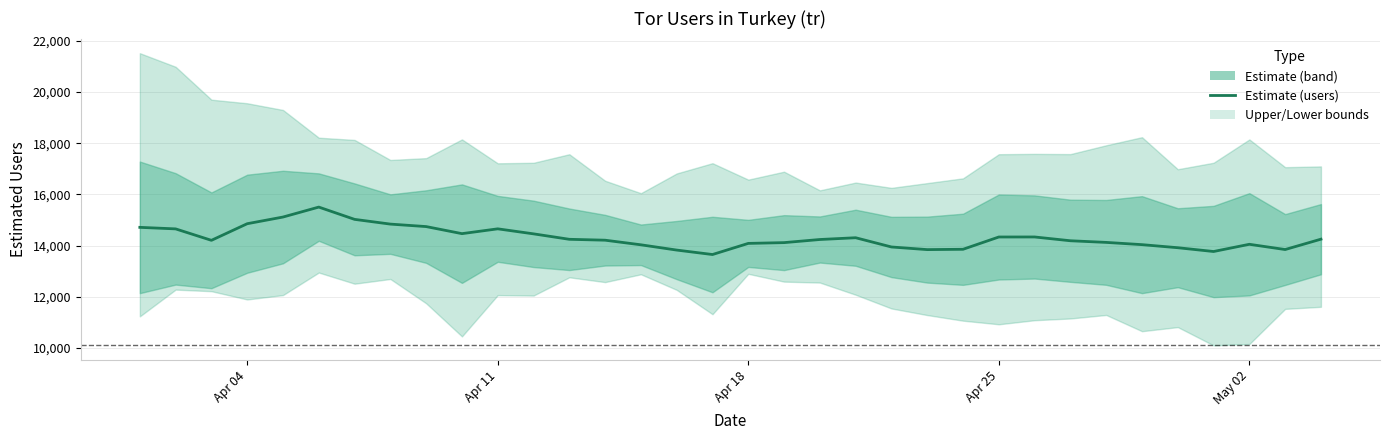

Does the chart display data point markers on the line(s)?

No